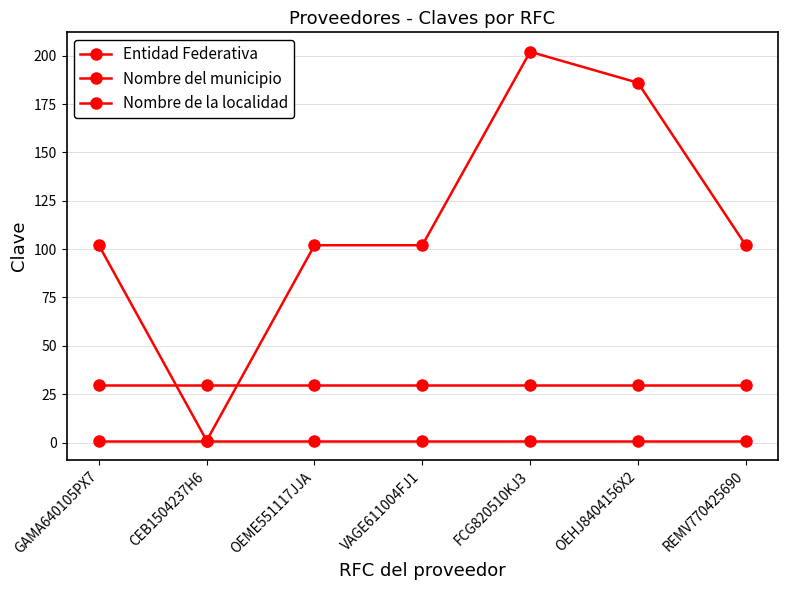

List the series in order of their peak value, lowest first.

Nombre de la localidad, Entidad Federativa, Nombre del municipio